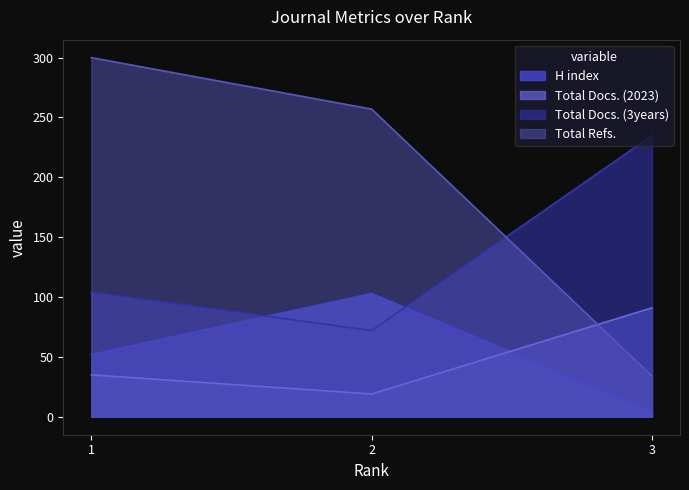

Rank the series at 3 from highest to lowest value.

Total Docs. (3years), Total Docs. (2023), Total Refs., H index